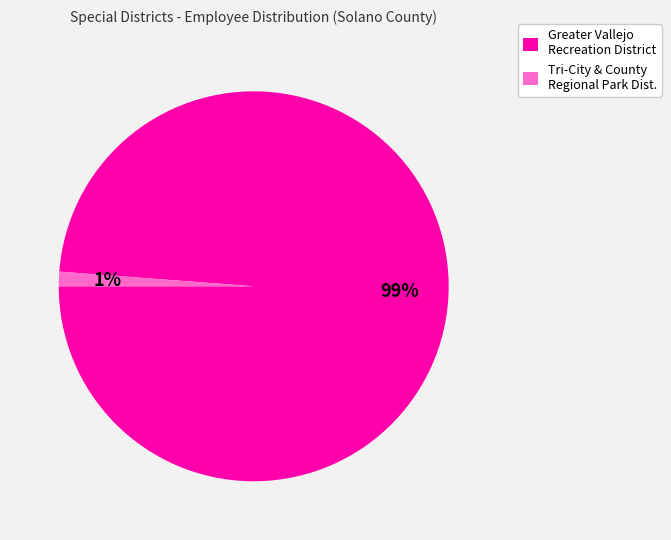

To the nearest percent, what is the combined percentage of Greater Vallejo Recreation District and Tri-City & County Regional Park Dist.?

100%